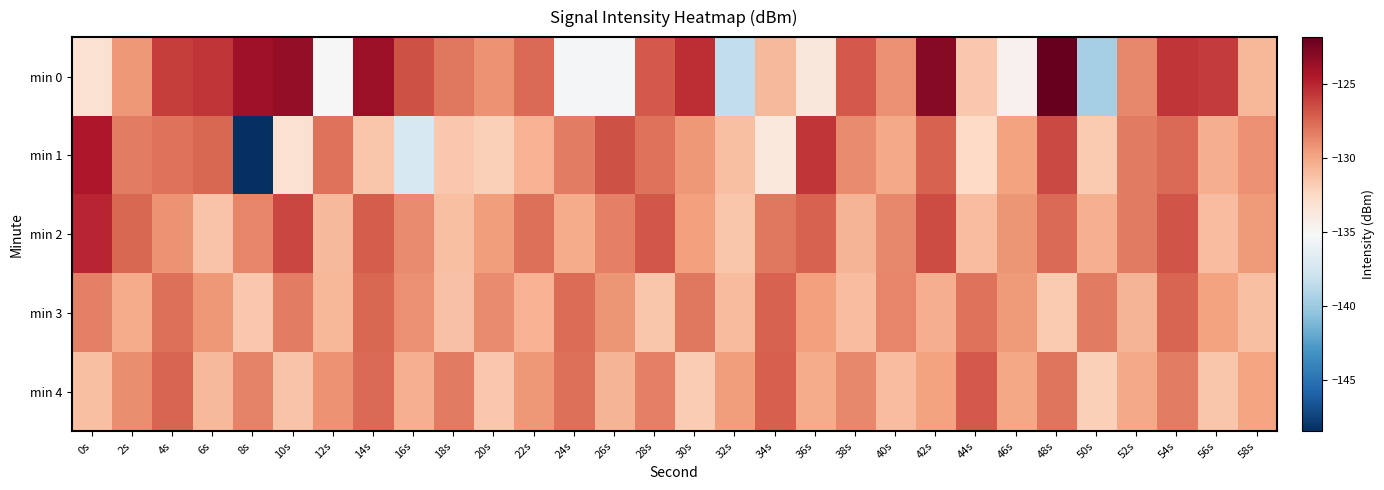

Which series has the largest range (max minus min)?

min 1